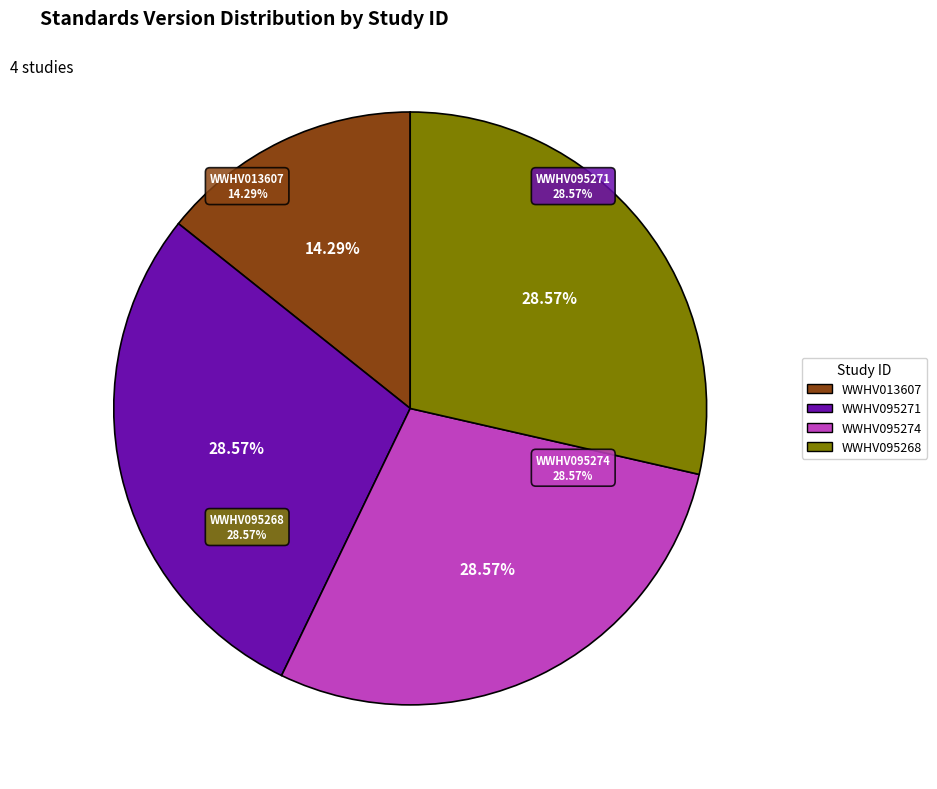

What percentage do WWHV095271 and WWHV095268 together represent?

57.1%